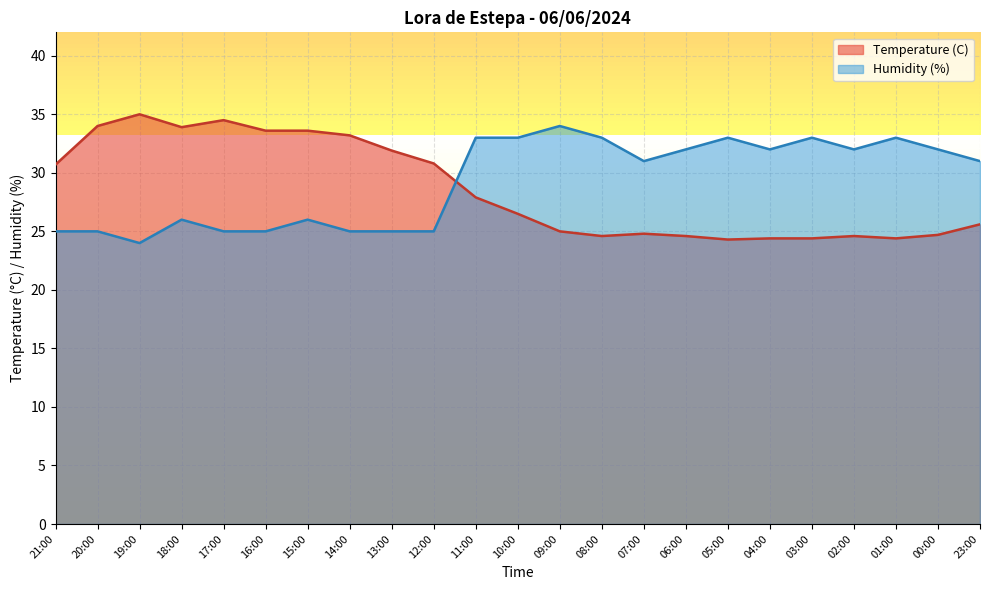

List the series in order of their peak value, highest first.

Temperature (C), Humidity (%)